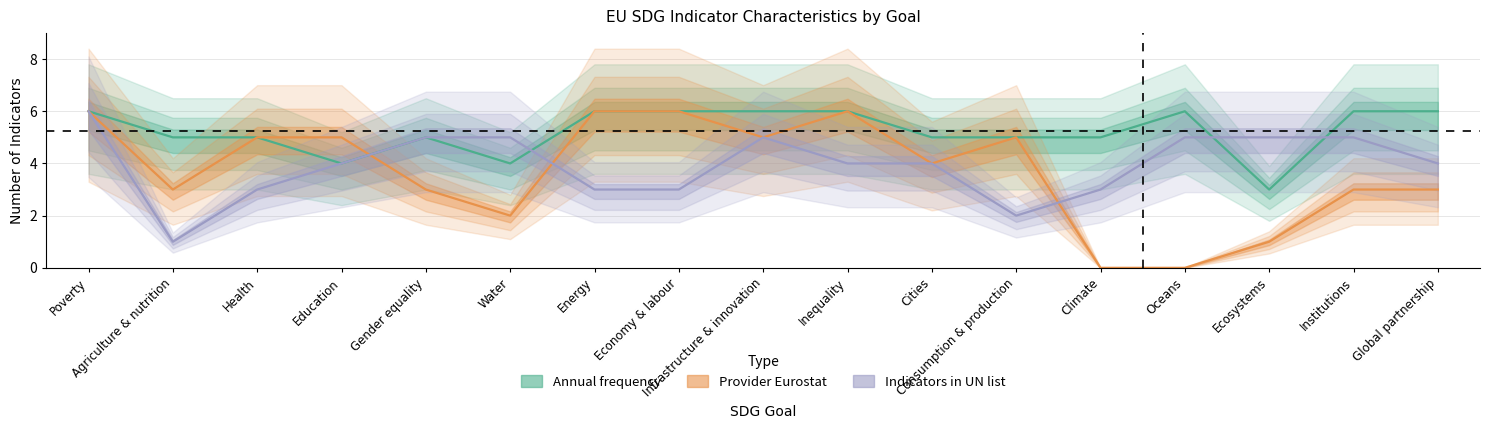

List the series in order of their overall mean, lowest first.

Provider Eurostat, Indicators in UN list, Annual frequency